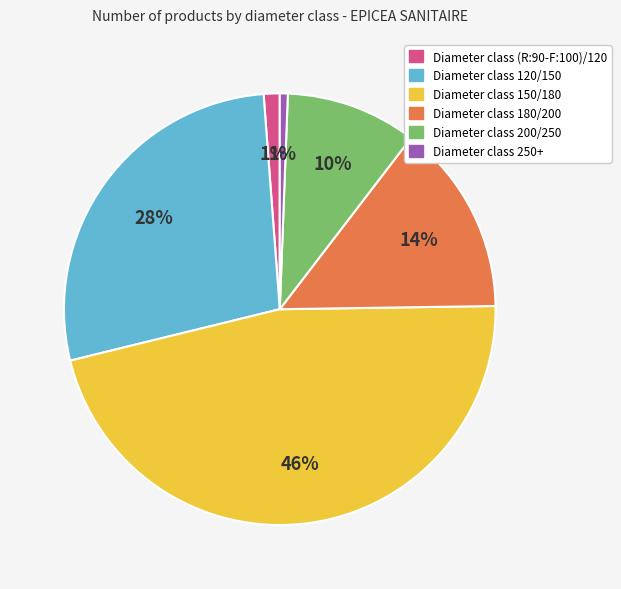

Is there a majority slice in this chart?

No